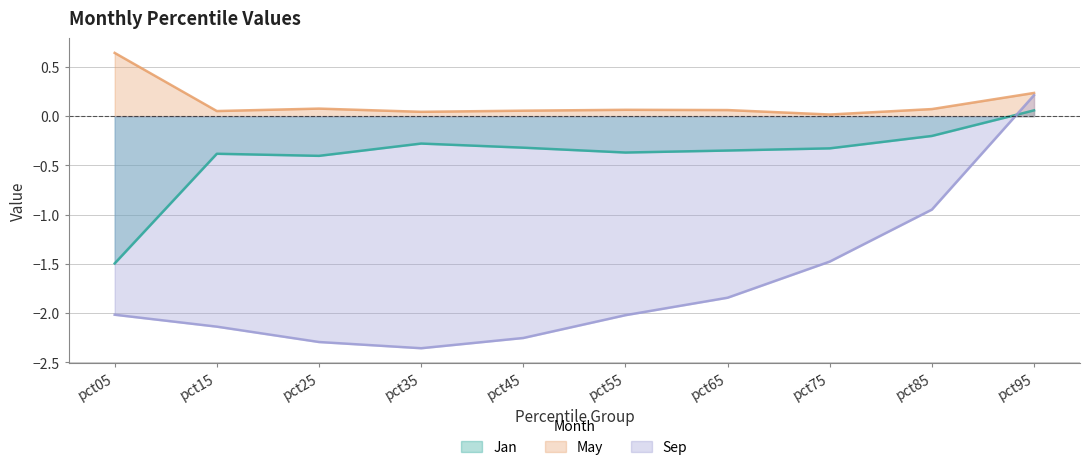

List the labels in order of Sep value, largest first.

pct95, pct85, pct75, pct65, pct05, pct55, pct15, pct45, pct25, pct35